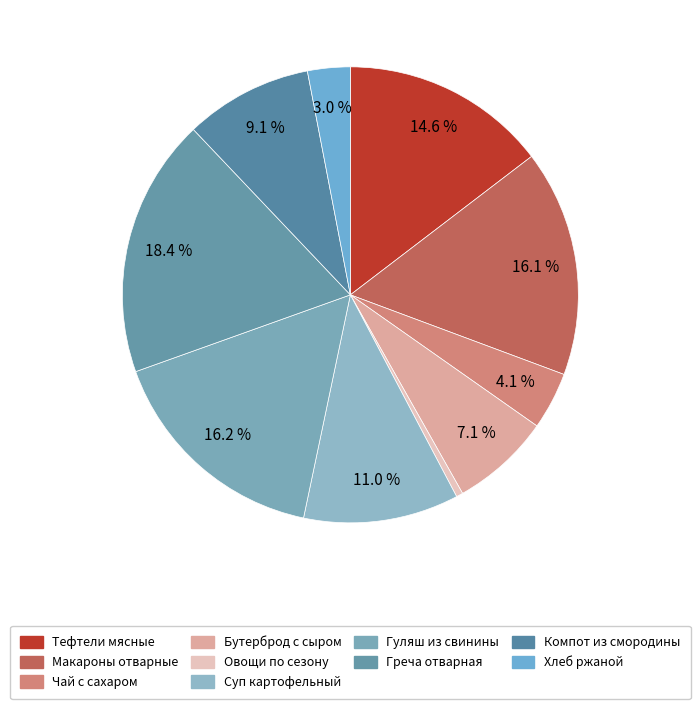

Count the number of slices in the pie.

10